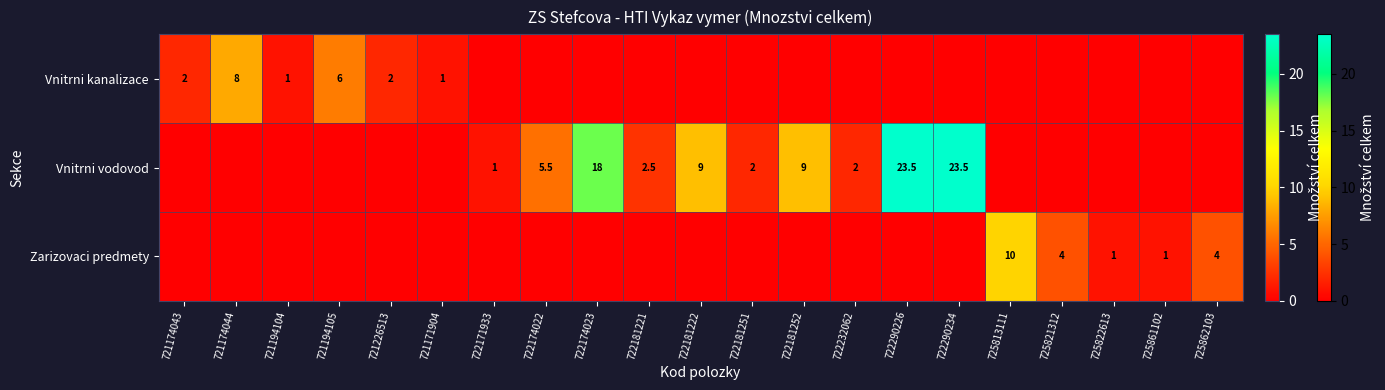

The value of Zarizovaci predmety at 725822613 is 0.4. True or false?

False